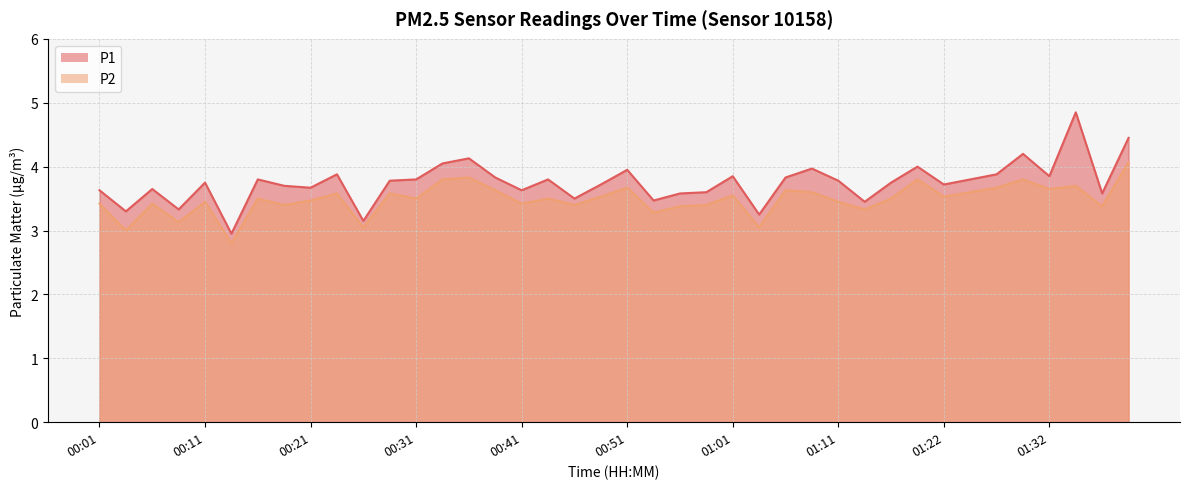

What is the label of the 3rd point from the right?

01:35